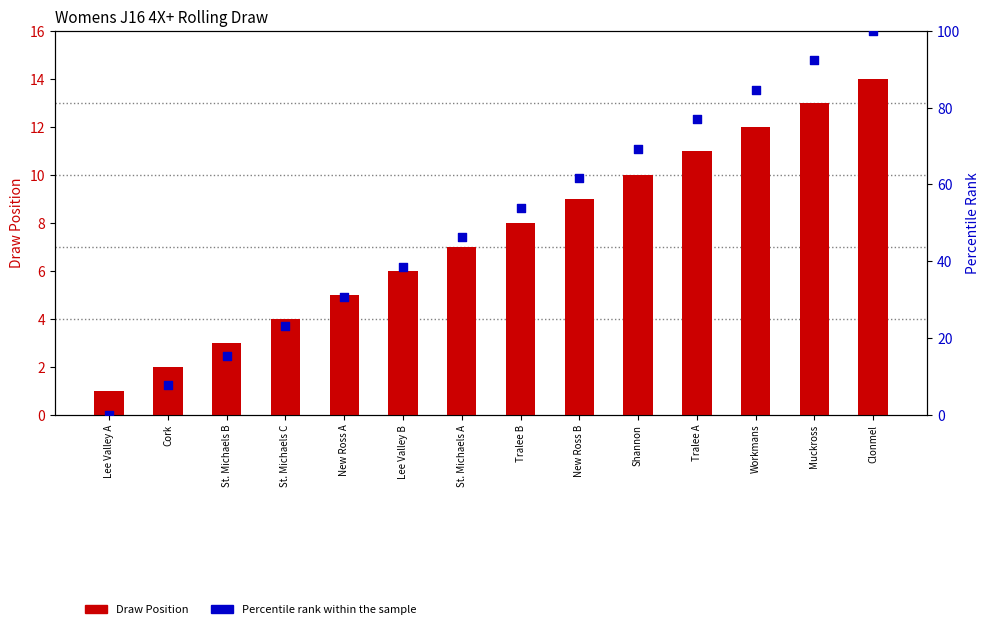

At how many categories does at least one series exceed 78?

3